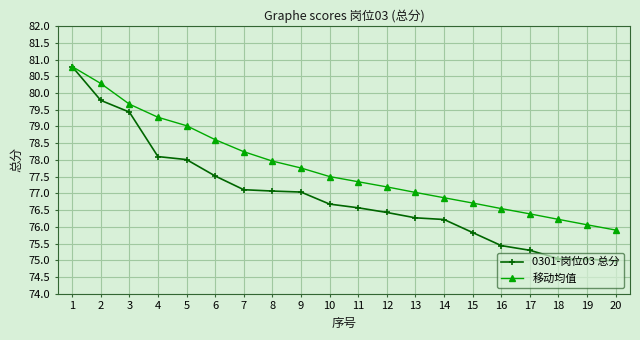

What are all the series names shown in the legend?

0301-岗位03 总分, 移动均值